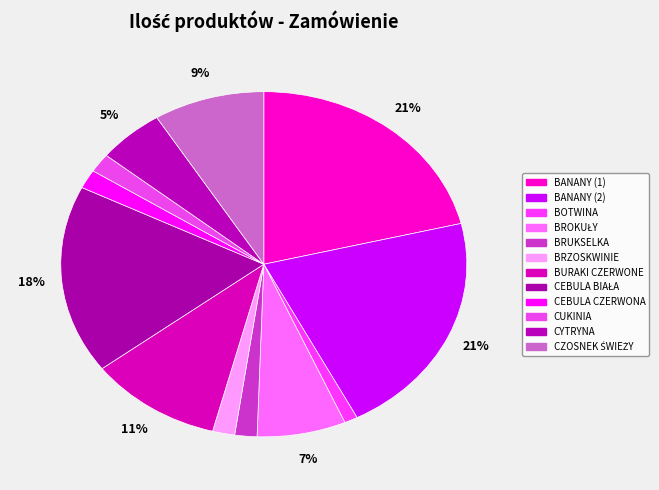

Combined, do BANANY (1) and BURAKI CZERWONE account for over 50%?

No